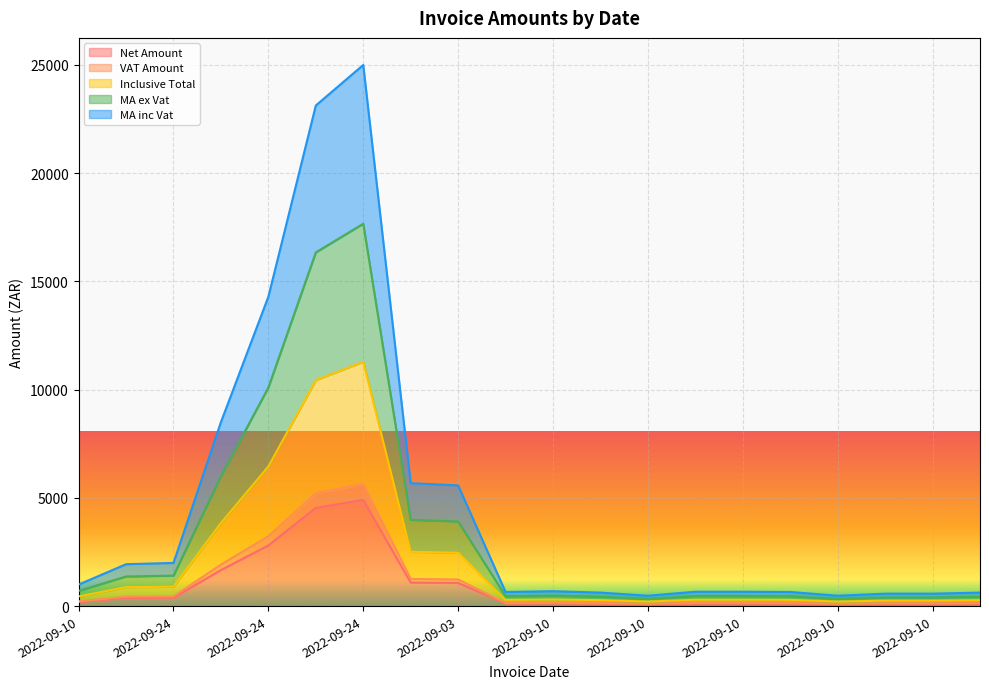

What is the difference between the Net Amount values at 2022-09-10 and 2022-09-10?

75.2